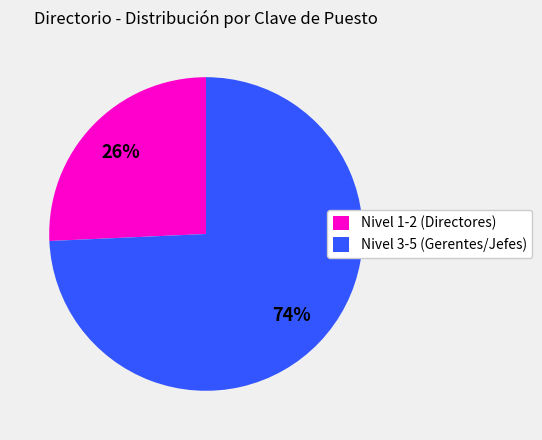

Combined, do Nivel 1-2 (Directores) and Nivel 3-5 (Gerentes/Jefes) account for over 50%?

Yes